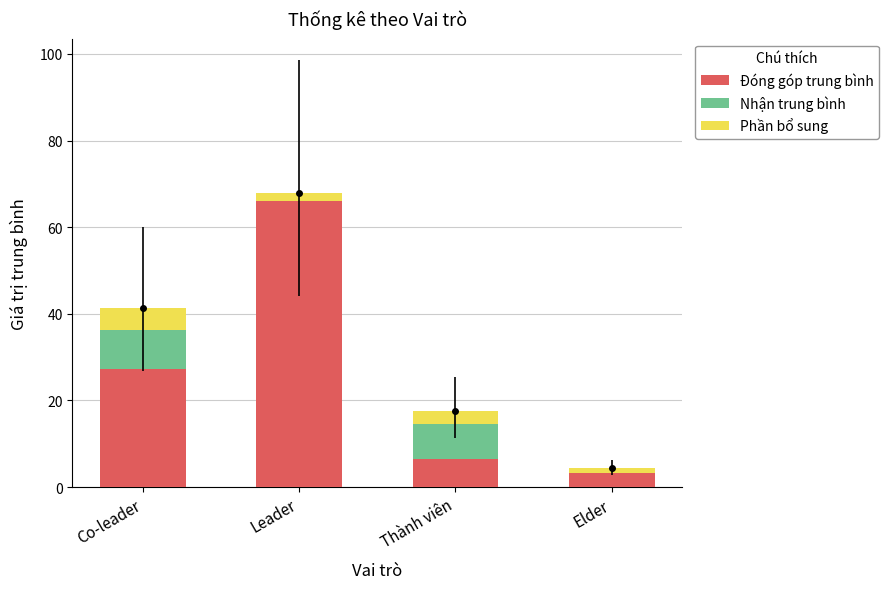

True or false: Đóng góp trung bình has a value of 118.3 at Leader.

False